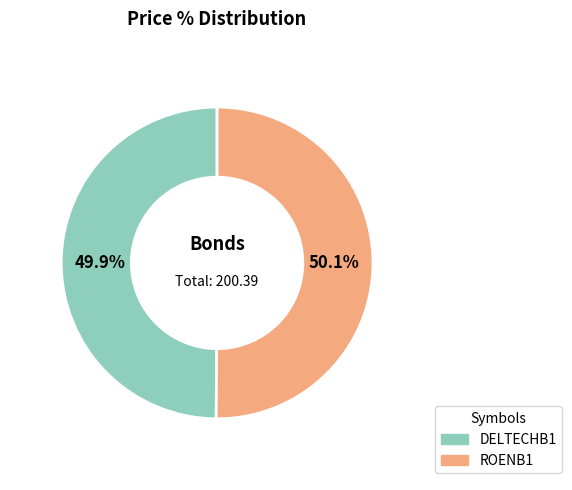

Is there any slice that represents more than half of the pie?

Yes